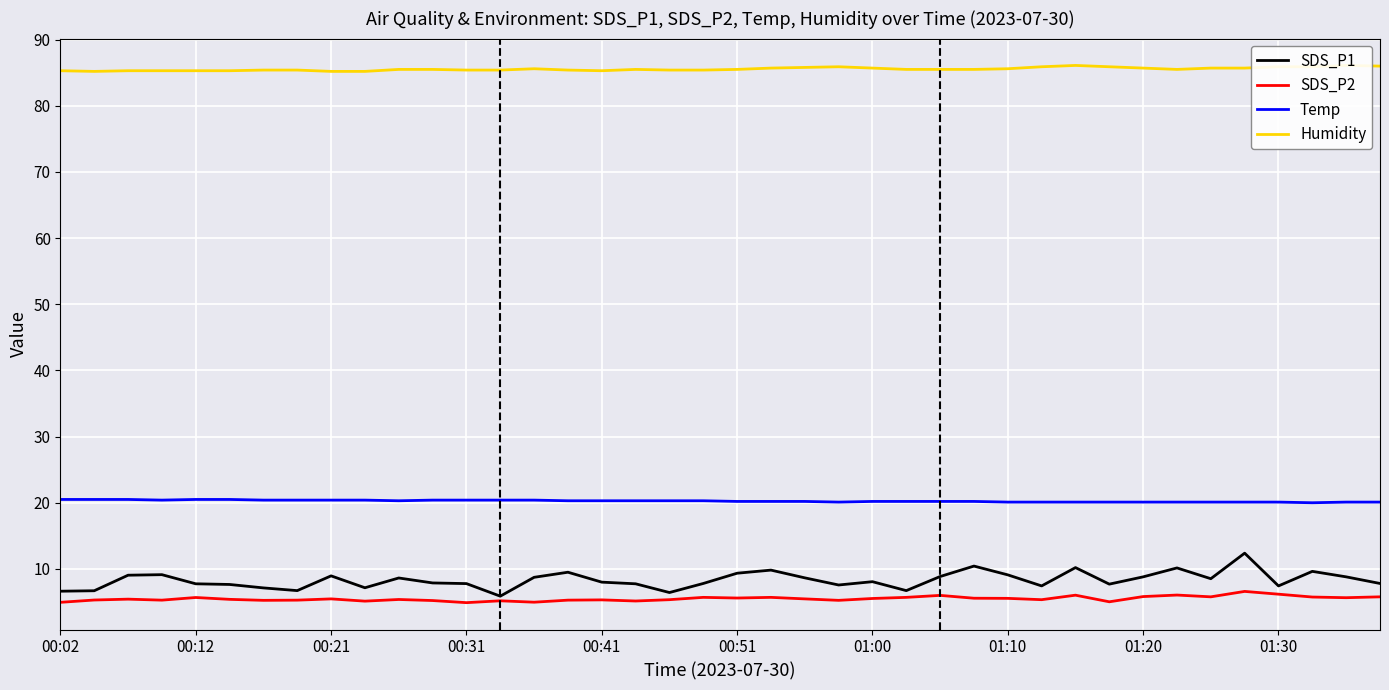

True or false: Temp and SDS_P2 intersect in this chart.

False